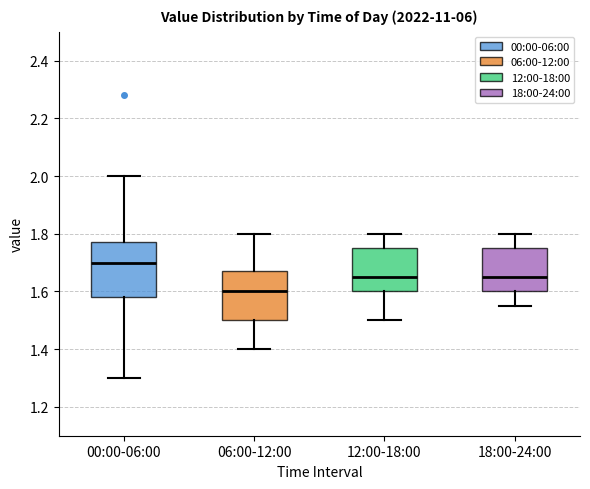

Which box is the tallest, from its lower edge to its upper edge?

00:00-06:00